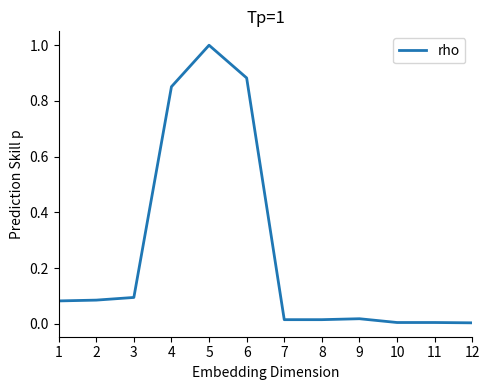

What is the maximum value shown in the chart?

1.0